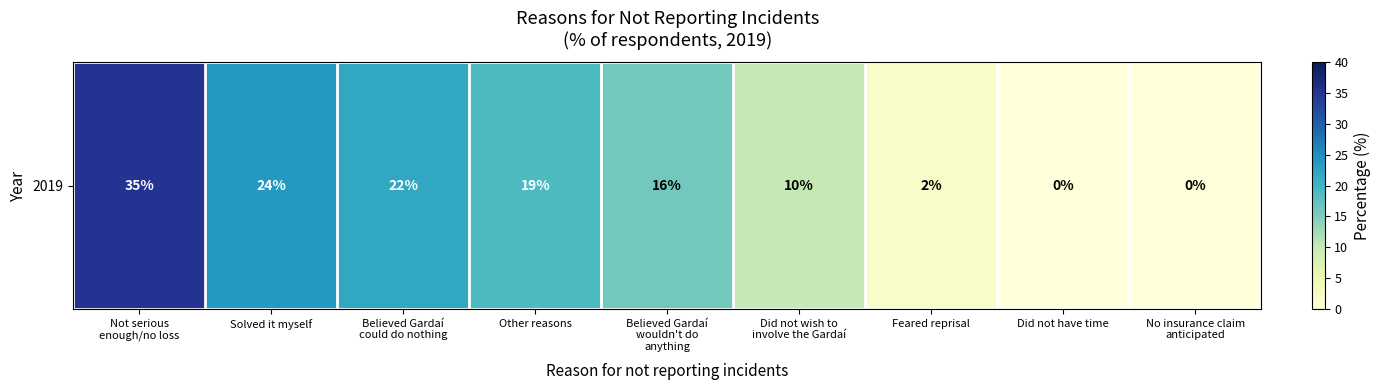

Which has a higher value, Believed Gardaí
wouldn't do
anything or Feared reprisal?

Believed Gardaí
wouldn't do
anything